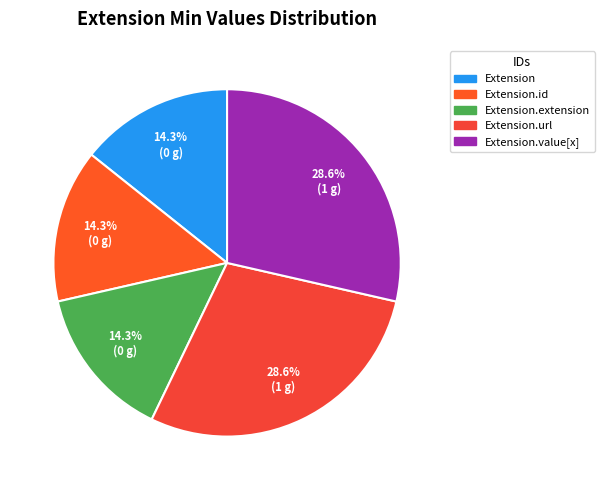

To the nearest percent, what is the difference between the largest and smallest slice percentages?

14%